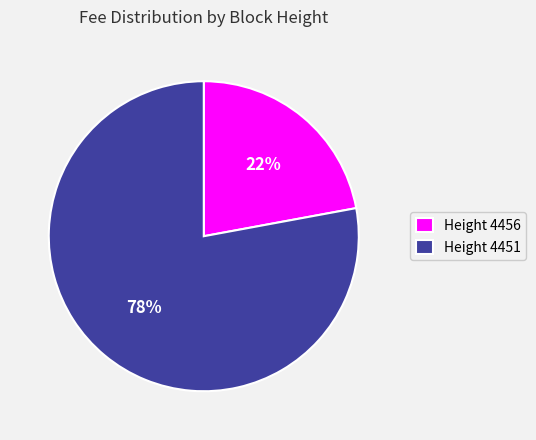

Which has a higher value, Height 4456 or Height 4451?

Height 4451